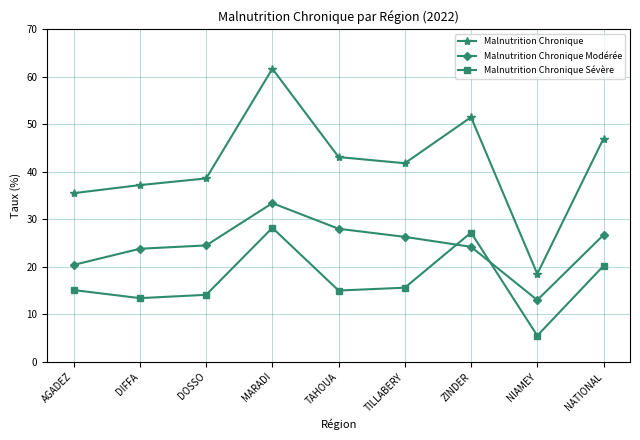

At which label does Malnutrition Chronique Modérée reach its minimum?

NIAMEY